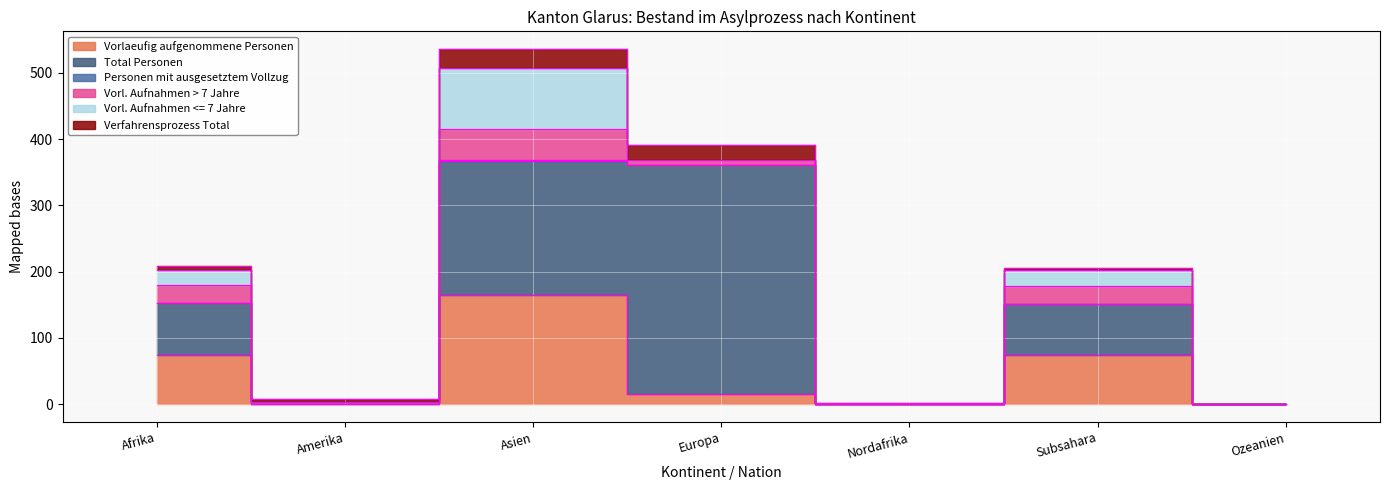

Reading left to right, extract all data points from this chart.

Vorlaeufig aufgenommene Personen: Afrika=74	Amerika=0	Asien=165	Europa=16	Nordafrika=0	Subsahara=74	Ozeanien=0
Total Personen: Afrika=79	Amerika=4	Asien=202	Europa=345	Nordafrika=1	Subsahara=78	Ozeanien=0
Personen mit ausgesetztem Vollzug: Afrika=0	Amerika=0	Asien=2	Europa=0	Nordafrika=0	Subsahara=0	Ozeanien=0
Vorl. Aufnahmen > 7 Jahre: Afrika=27	Amerika=0	Asien=46	Europa=7	Nordafrika=0	Subsahara=27	Ozeanien=0
Vorl. Aufnahmen <= 7 Jahre: Afrika=23	Amerika=0	Asien=92	Europa=0	Nordafrika=0	Subsahara=23	Ozeanien=0
Verfahrensprozess Total: Afrika=5	Amerika=4	Asien=29	Europa=23	Nordafrika=1	Subsahara=4	Ozeanien=0